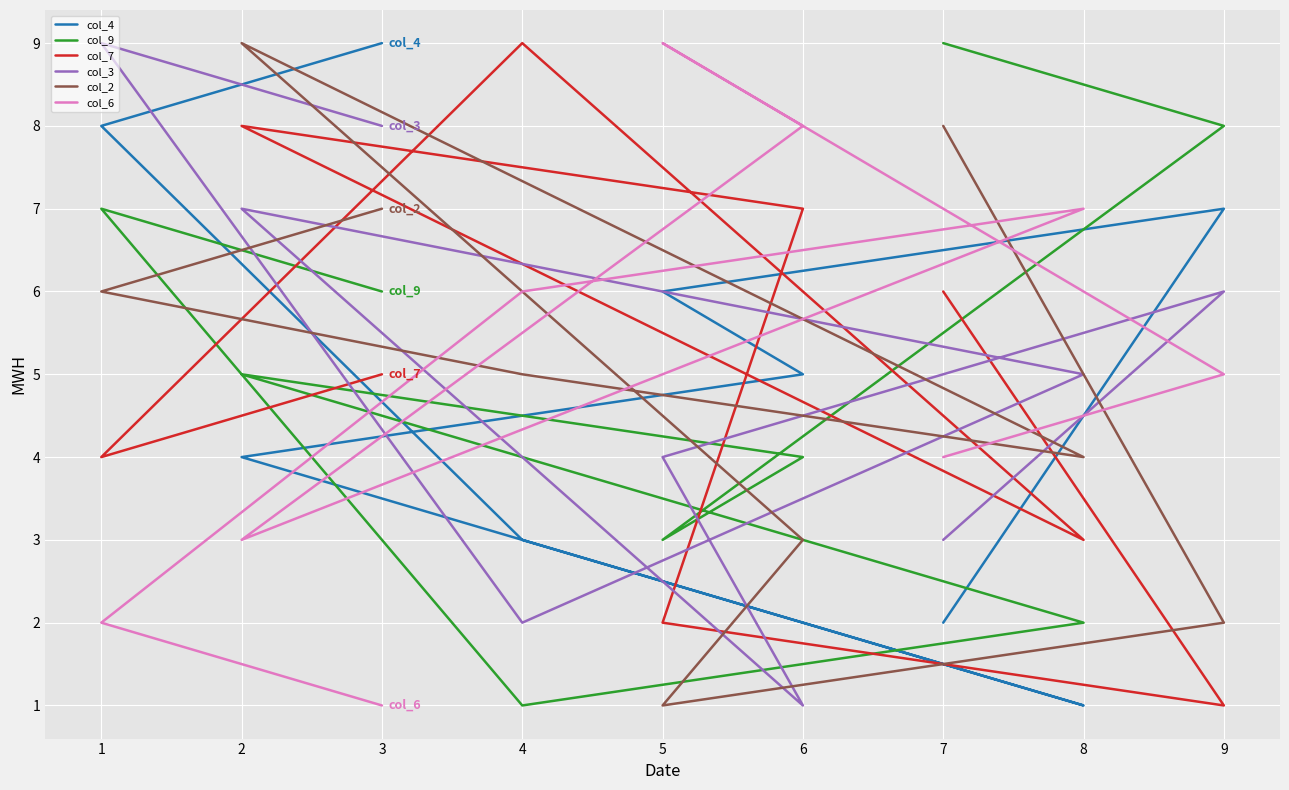

At which category does col_7 reach its first local peak?

2